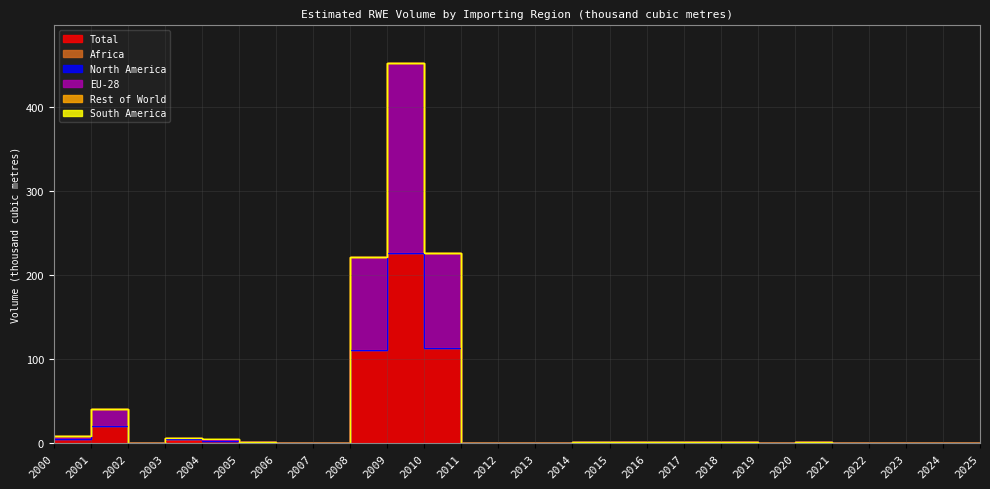

How many intersections are there between Rest of World and EU-28?

3